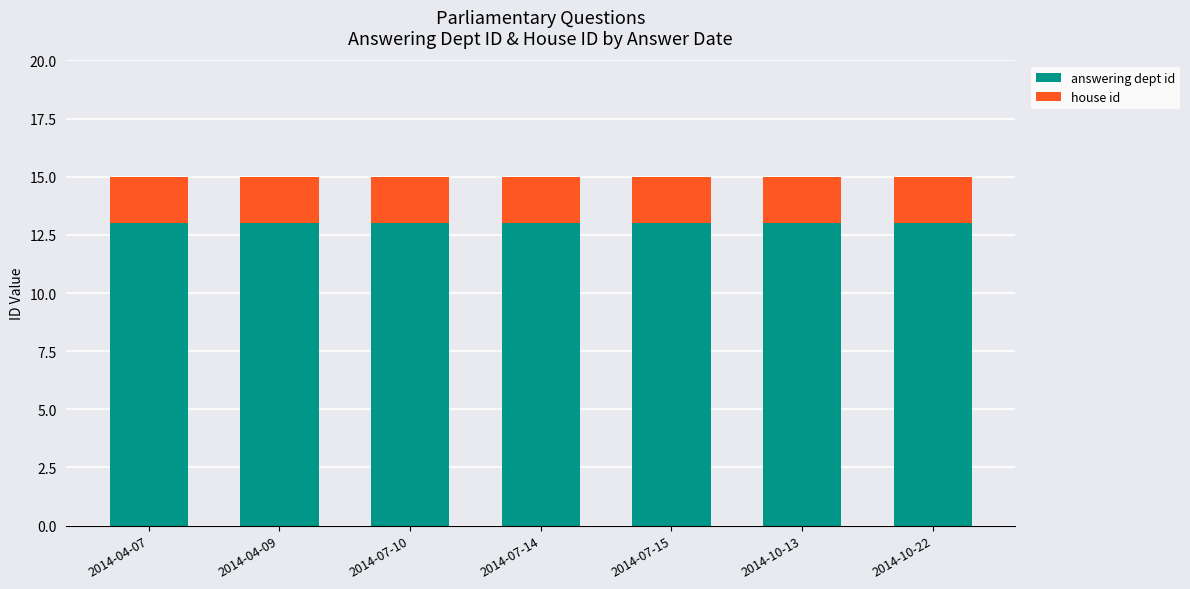

What is the maximum value for answering dept id?

13